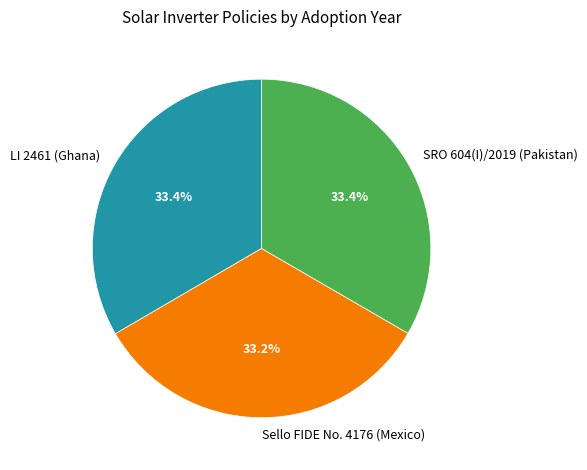

Is there a majority slice in this chart?

No